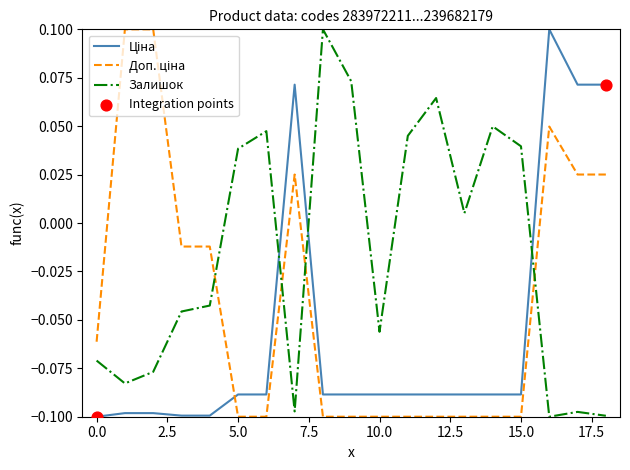

How many lines are shown in the chart?

3